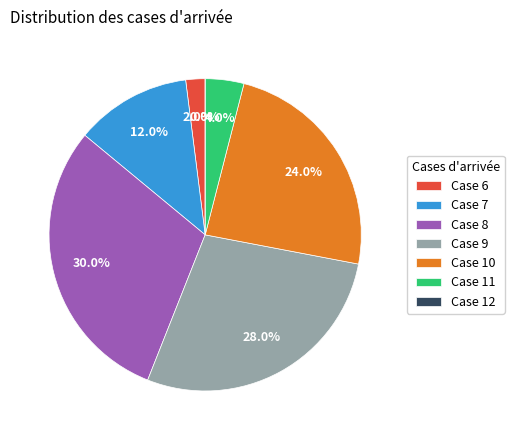

Rank the categories by value from lowest to highest.

12, 6, 11, 7, 10, 9, 8